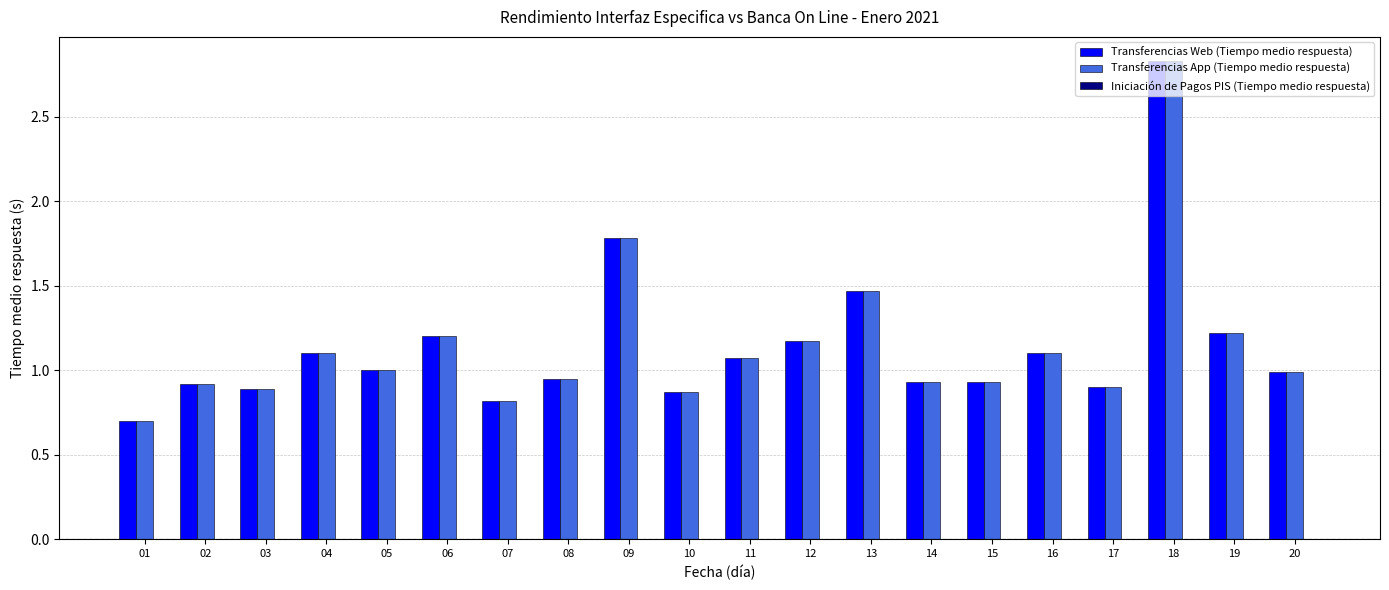

What is the difference between the maximum and minimum values in the Transferencias App (Tiempo medio respuesta) series?

2.1